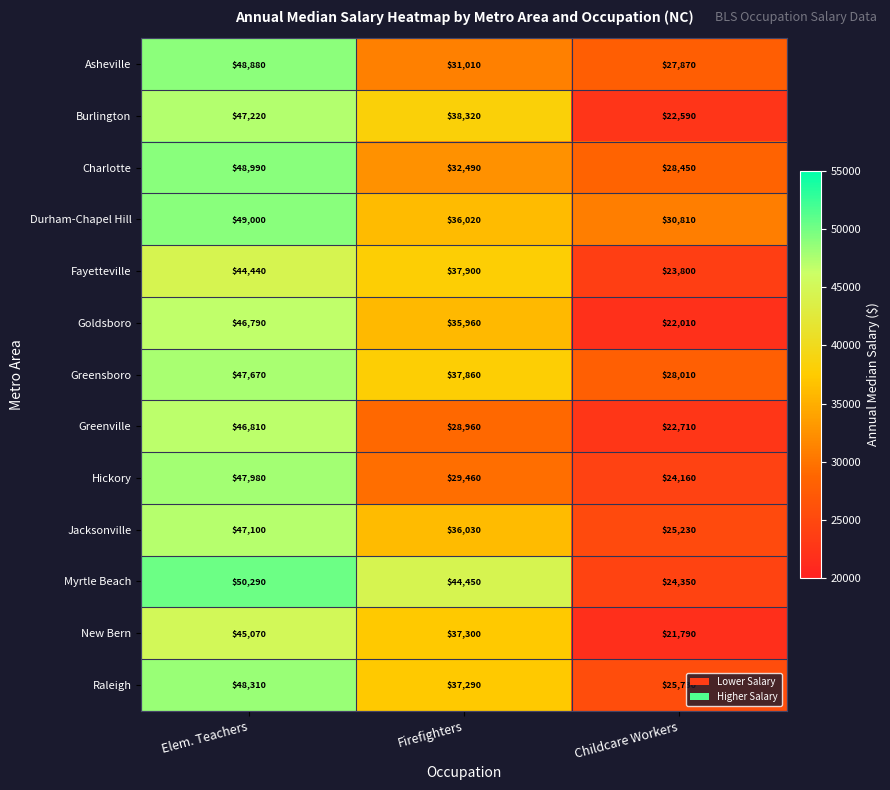

What is the average value of the Goldsboro series?

34920